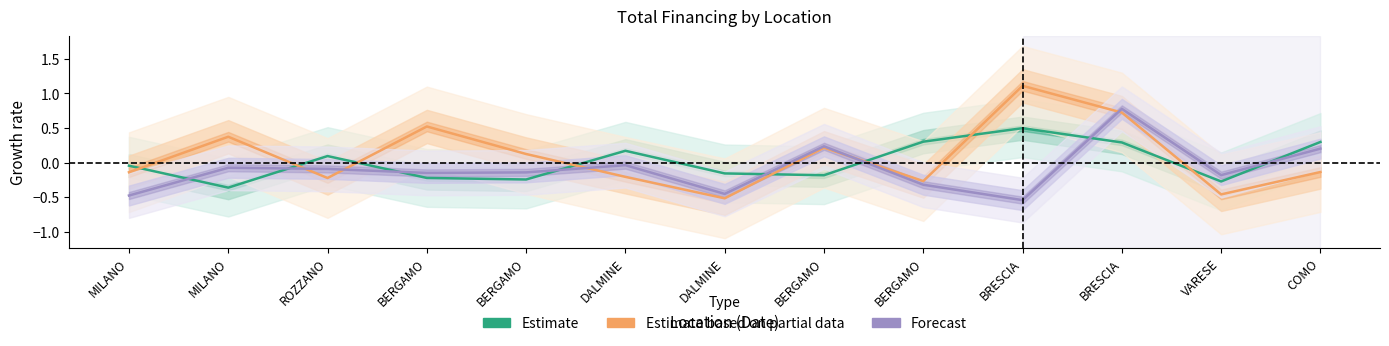

Which has a higher value, MILANO or BRESCIA?

BRESCIA